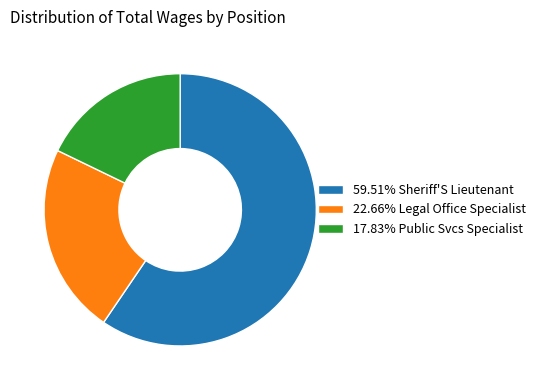

Do 22.66% Legal Office Specialist and 59.51% Sheriff'S Lieutenant together represent more than half of the pie?

Yes